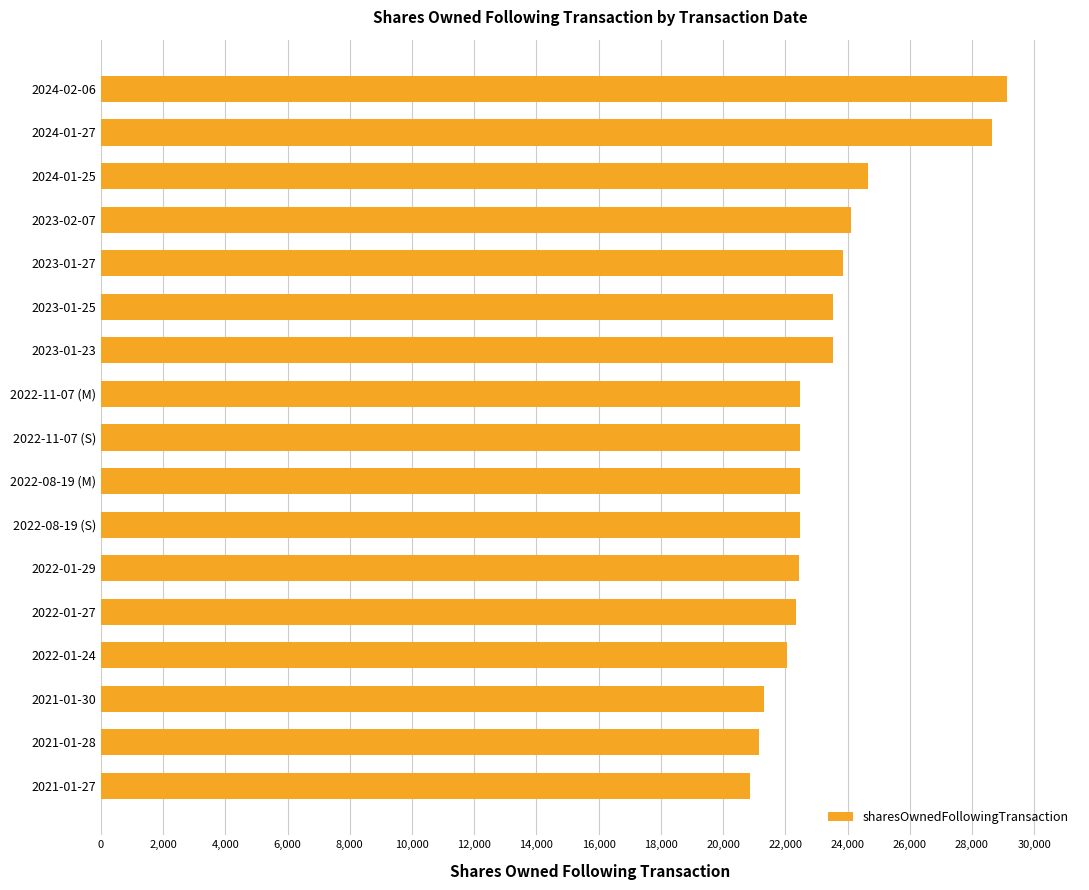

At which category does the chart reach its minimum across all series?

2021-01-27